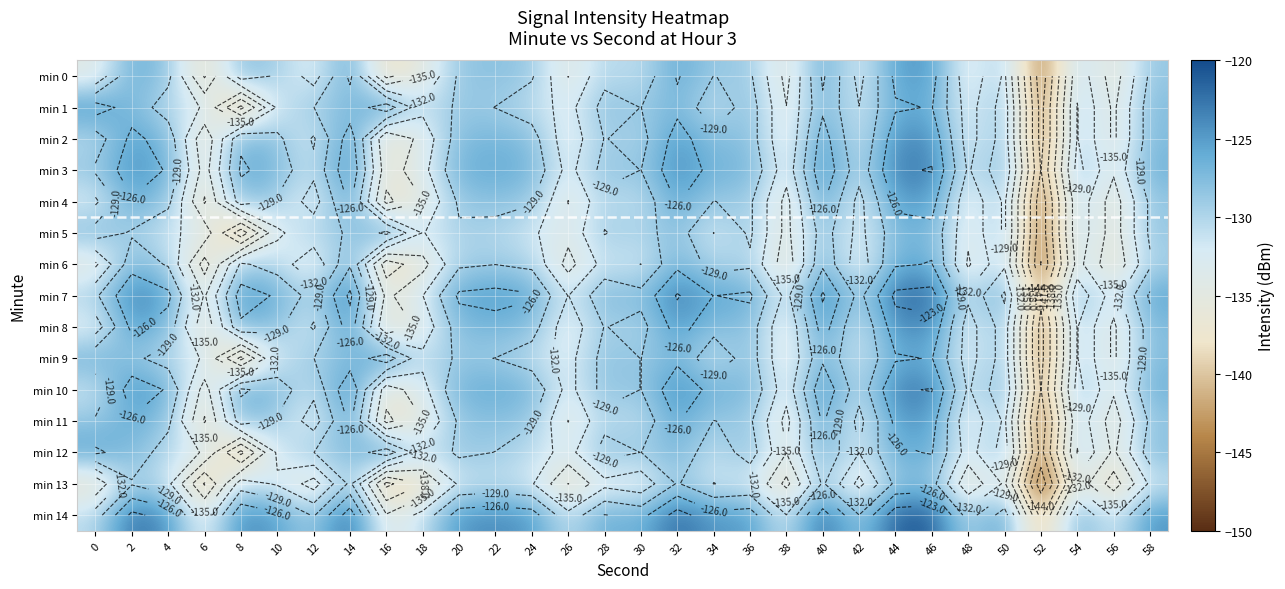

Which category has the highest value in the min 11 series?

46